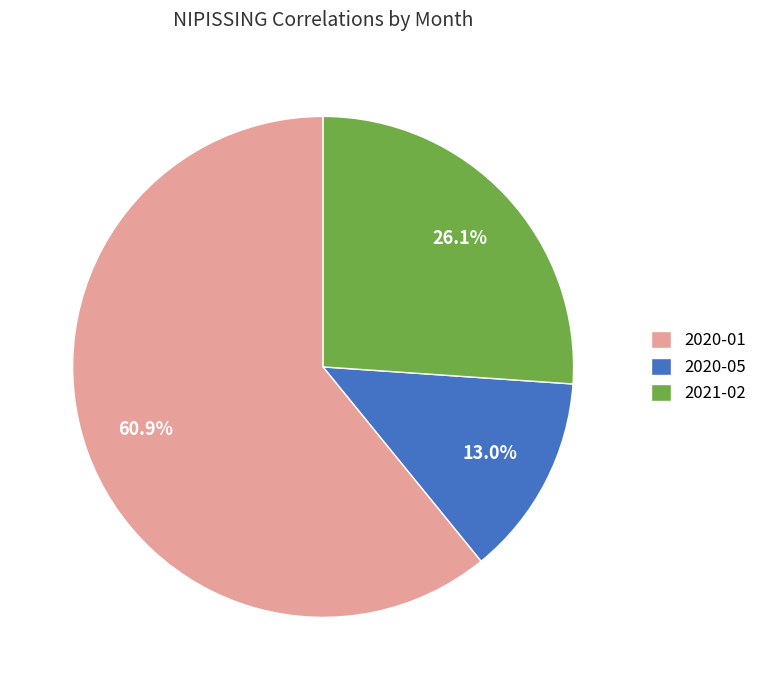

Which category has the smallest portion of the pie?

2020-05